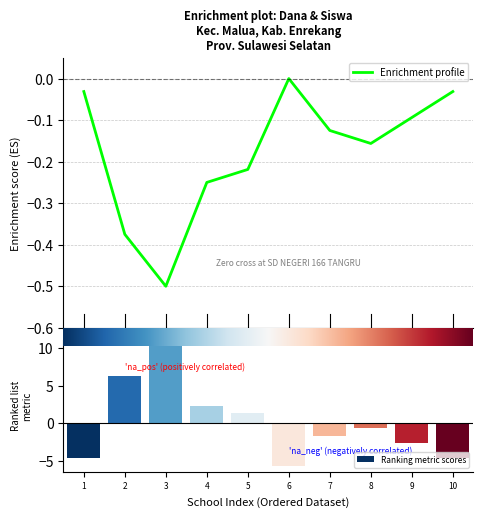

The value of Siswa Disalurkan at 8 is -0.2. True or false?

False